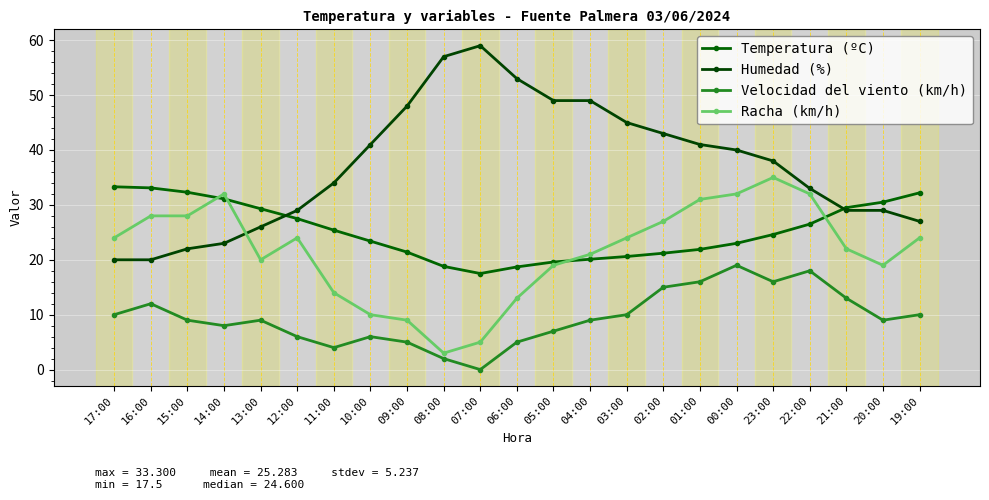

What is the sum of the Racha (km/h) values at 20:00 and 14:00?

51.0